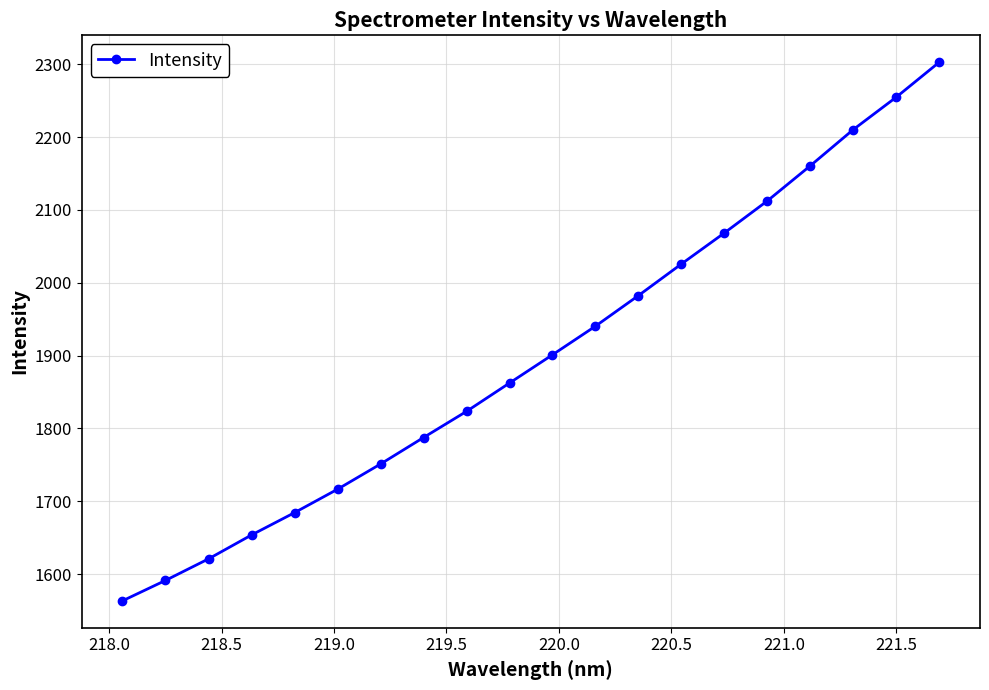

How many values exceed 1901?

10